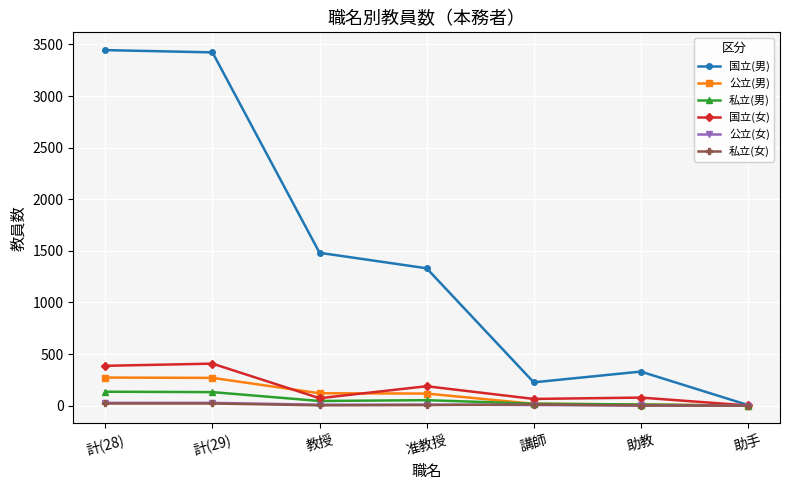

Is the value of 公立(男) at 計(28) greater than the value of 私立(男) at 計(29)?

Yes